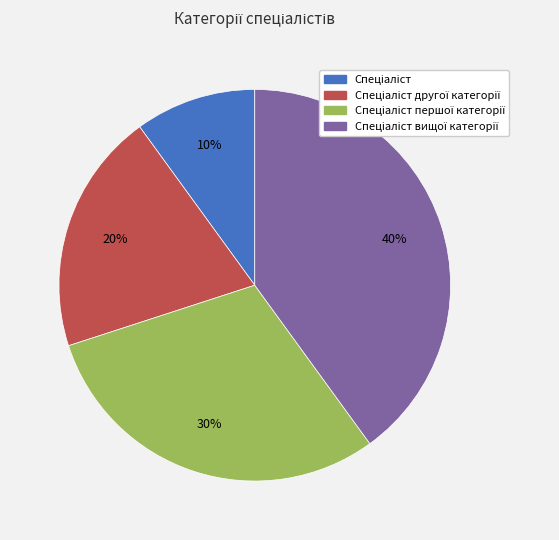

To the nearest percent, what is the average slice percentage?

25%